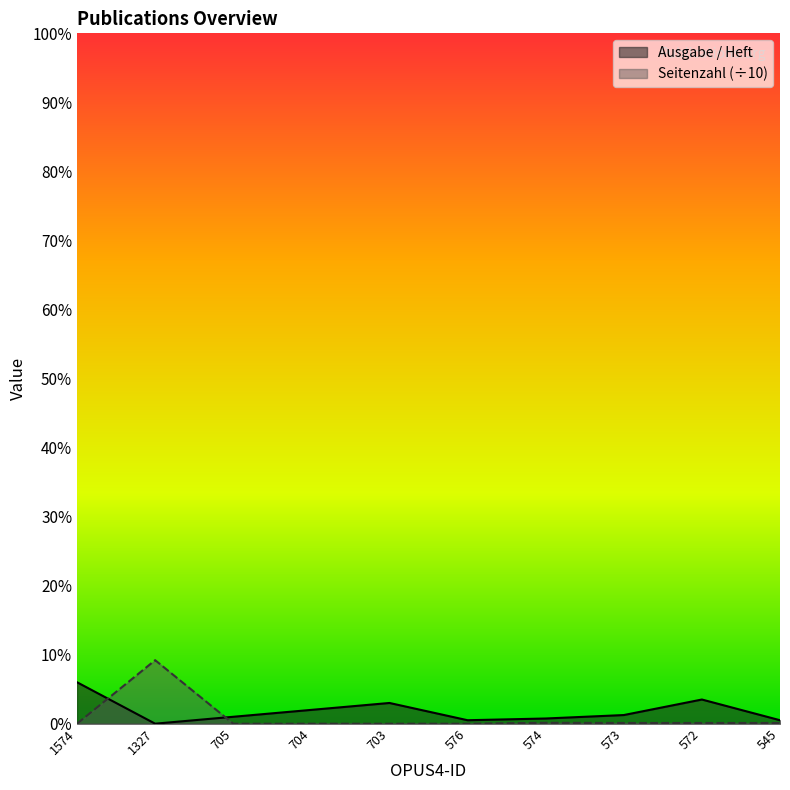

Reading left to right, transcribe all the data shown in this chart.

Ausgabe / Heft: 1574=24.0	1327=0.0	705=4.0	704=8.0	703=12.0	576=2.0	574=3.0	573=5.0	572=14.0	545=2.0
Seitenzahl: 1574=0.0	1327=36.8	705=0.0	704=0.0	703=0.0	576=0.0	574=0.5	573=0.4	572=0.4	545=0.4